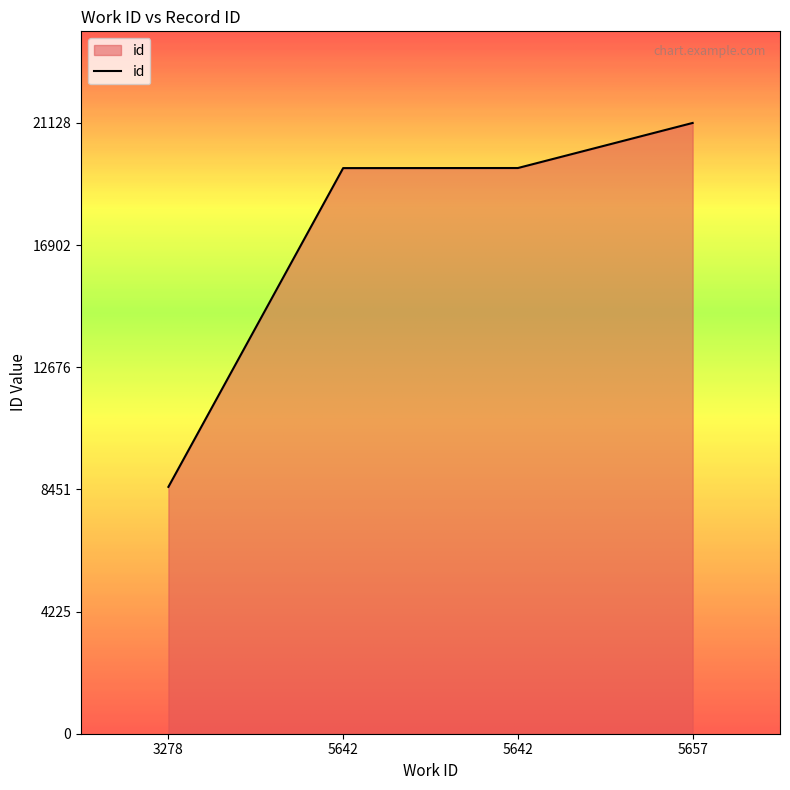

Where does the data first go above 19569?

5657